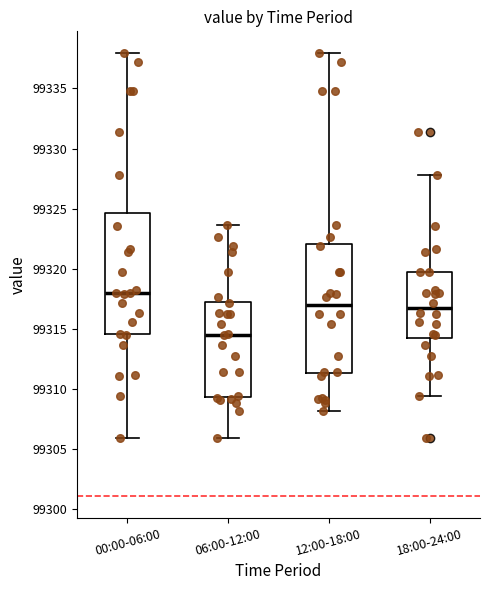

Which box is the tallest, from its lower edge to its upper edge?

12:00-18:00